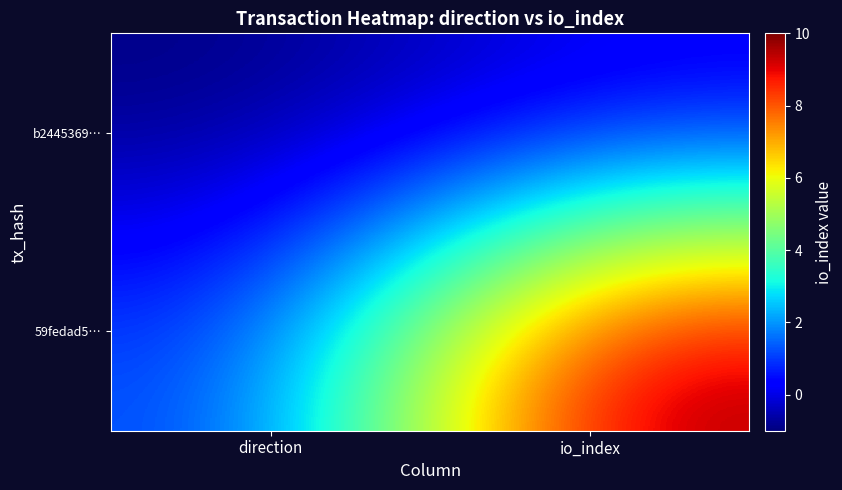

What is the smallest value displayed?

-1